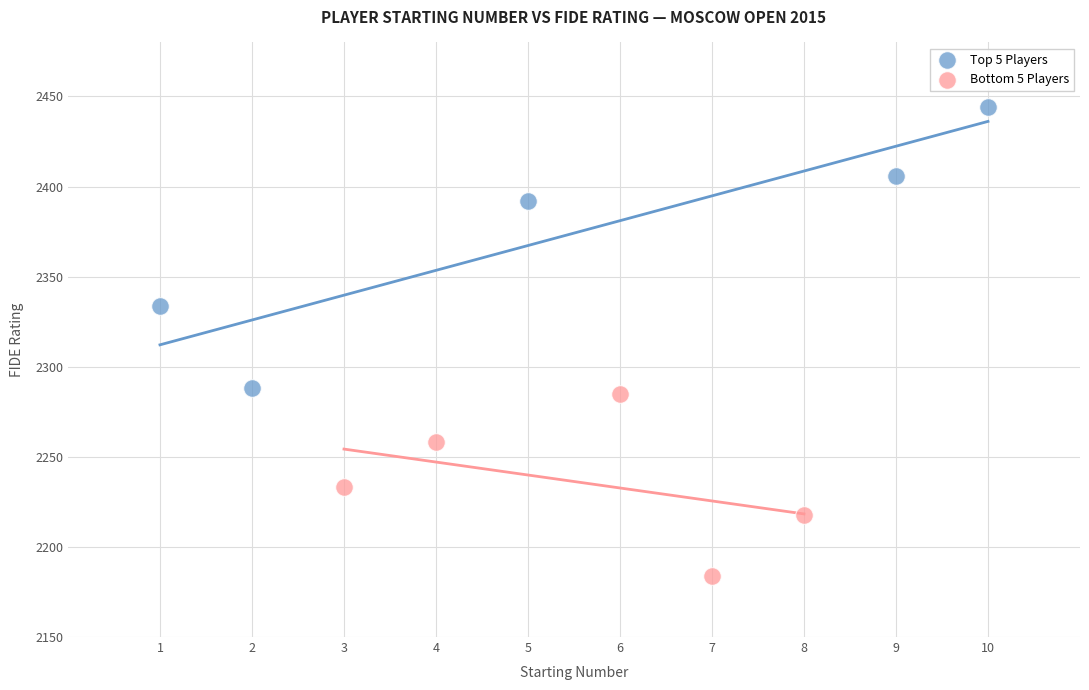

Which series has the largest Y range (max minus min)?

Top 5 Players